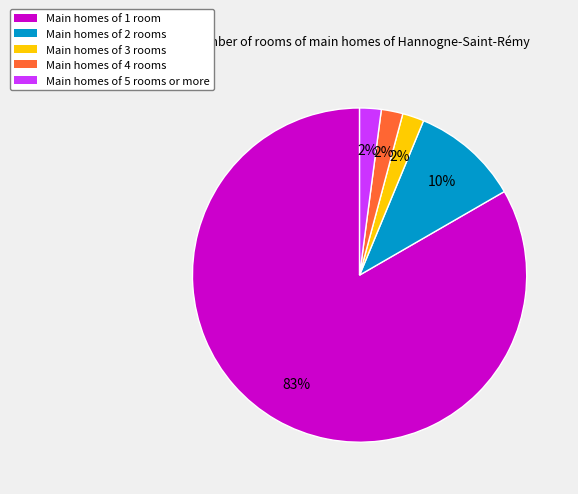

To the nearest percent, what portion does Main homes of 2 rooms represent?

10%